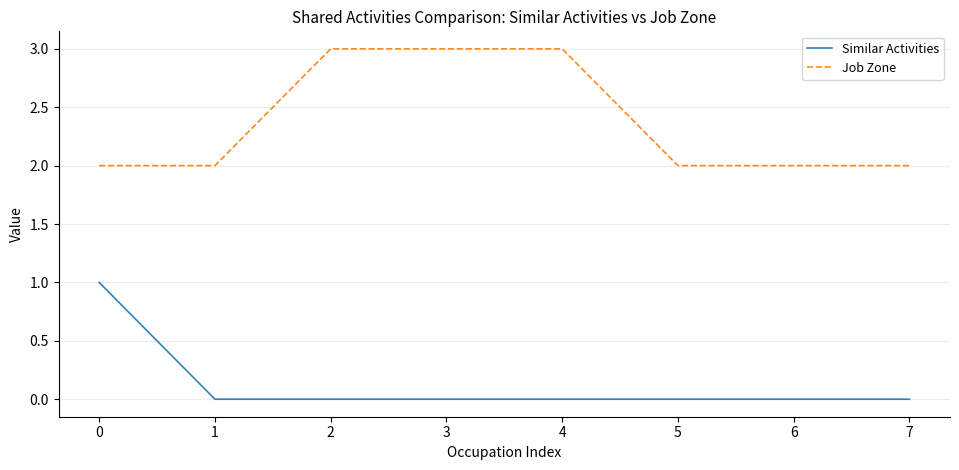

Read the Job Zone value at 4.

3